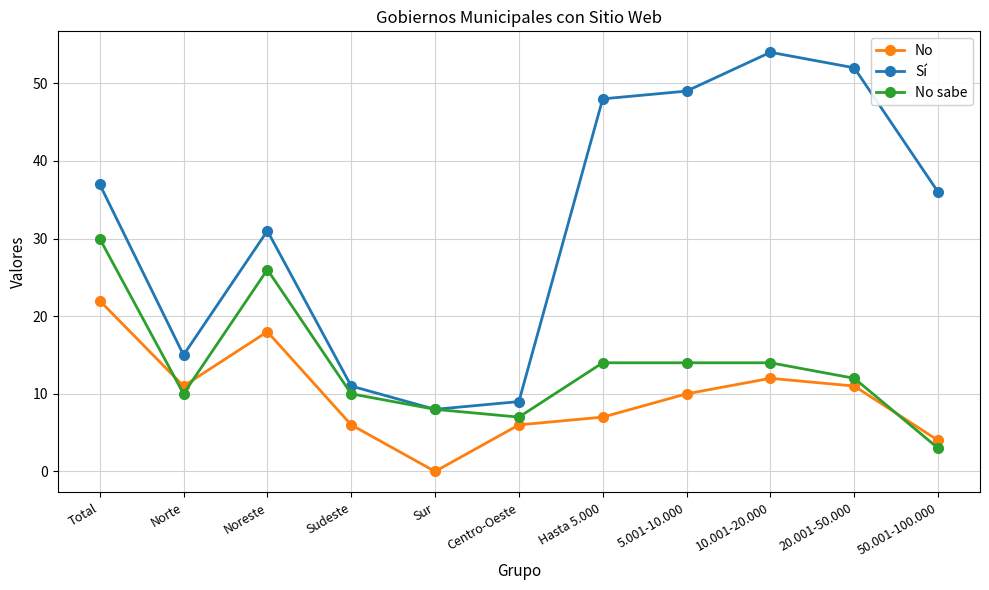

After their last crossing, which series has the higher values: No sabe or No?

No